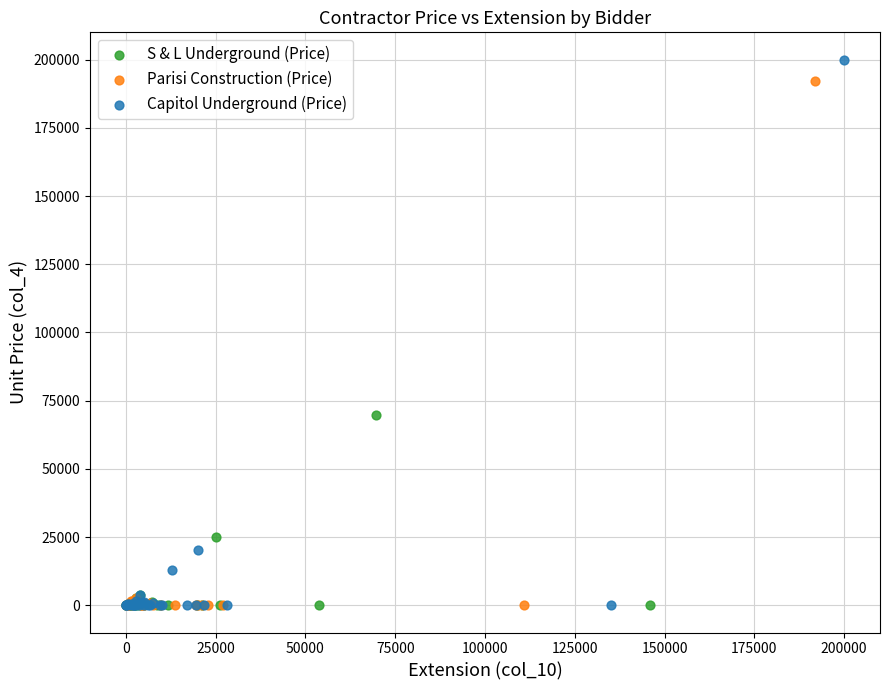

Which series has the largest Y range (max minus min)?

Capitol Underground (Price)